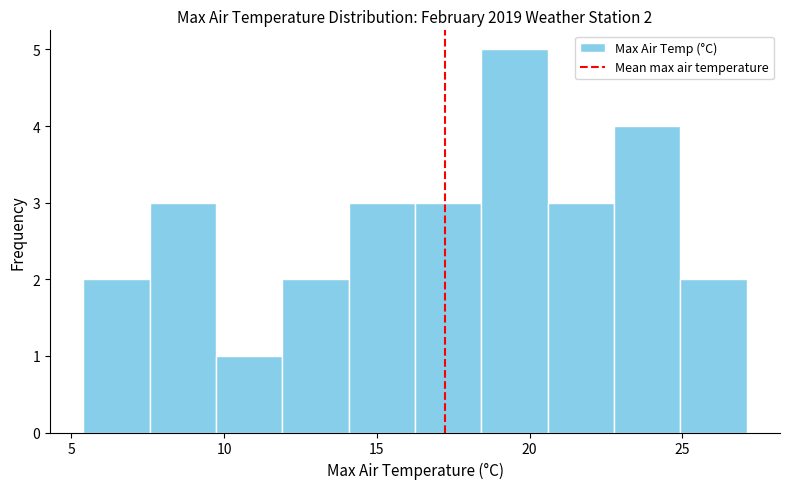

Over which range of the x-axis is the bar tallest?

18.5 to 20.5